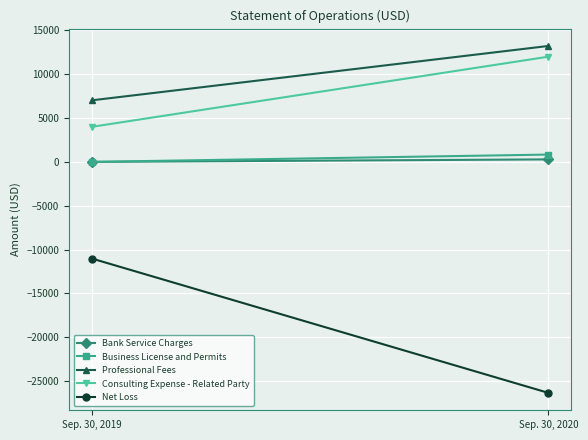

Where is Professional Fees nearest to the value 10123?

Sep. 30, 2019